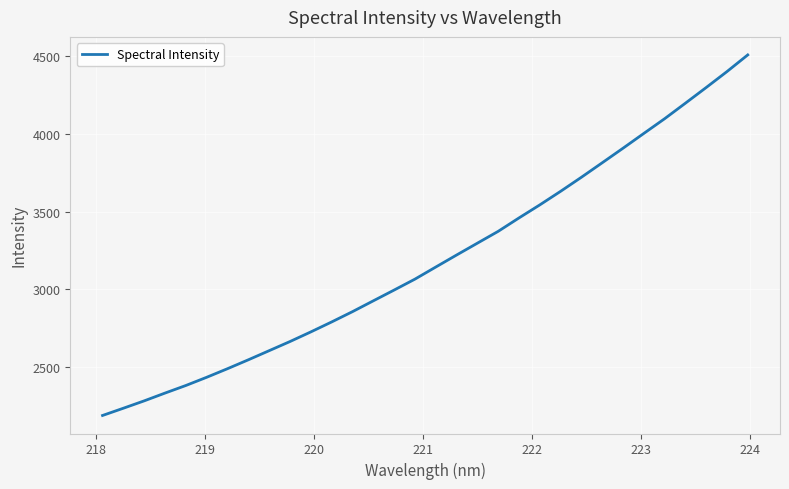

What is the minimum value shown in the chart?

2186.9